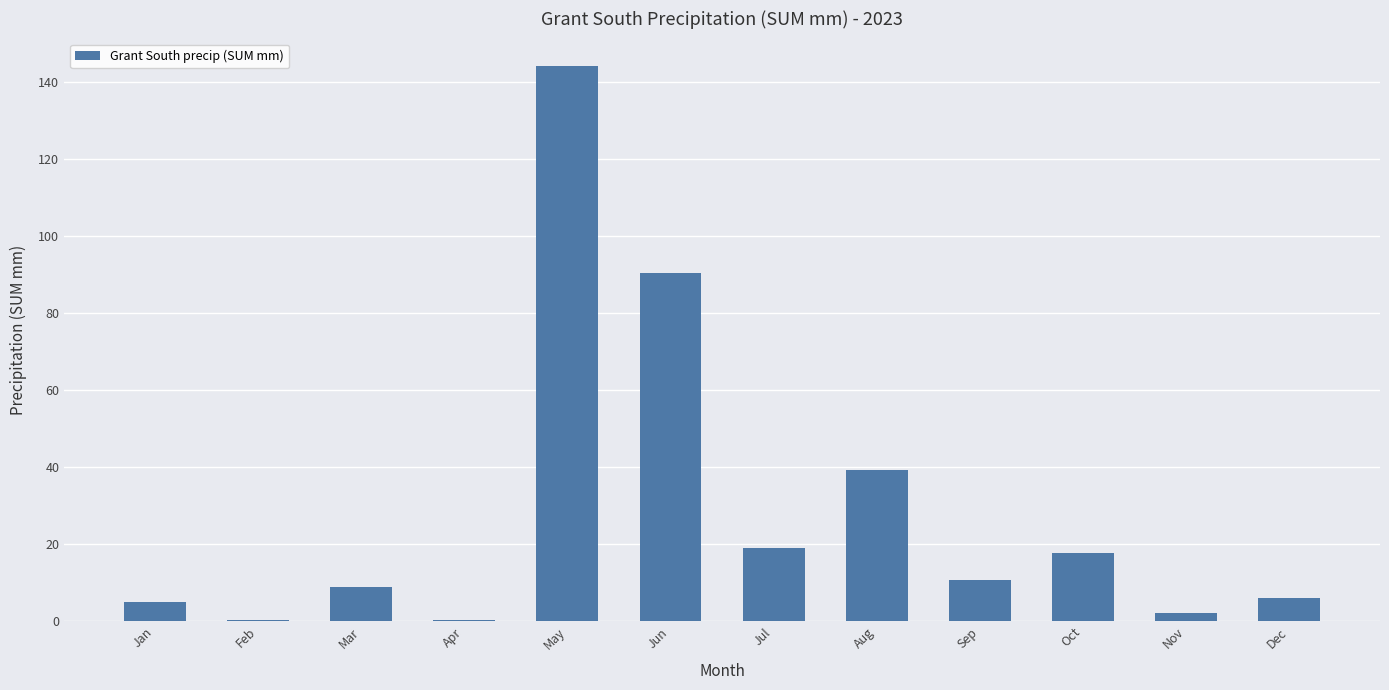

At which label is the value closest to 72?

Jun